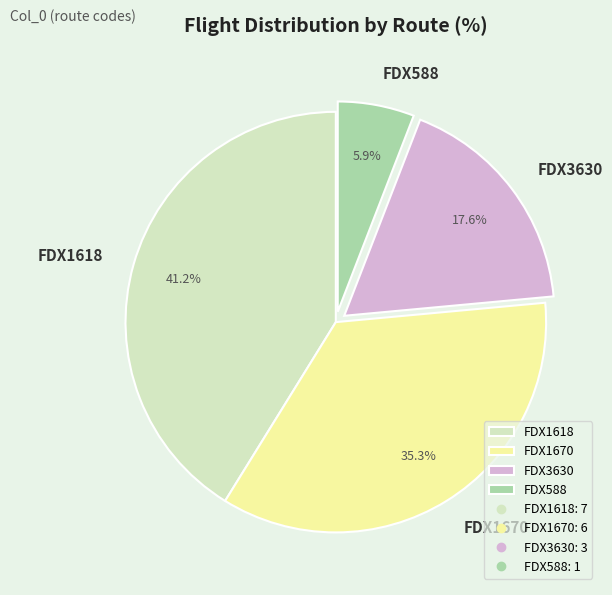

Combined, what portion of the pie is FDX3630 and FDX588?

23.5%